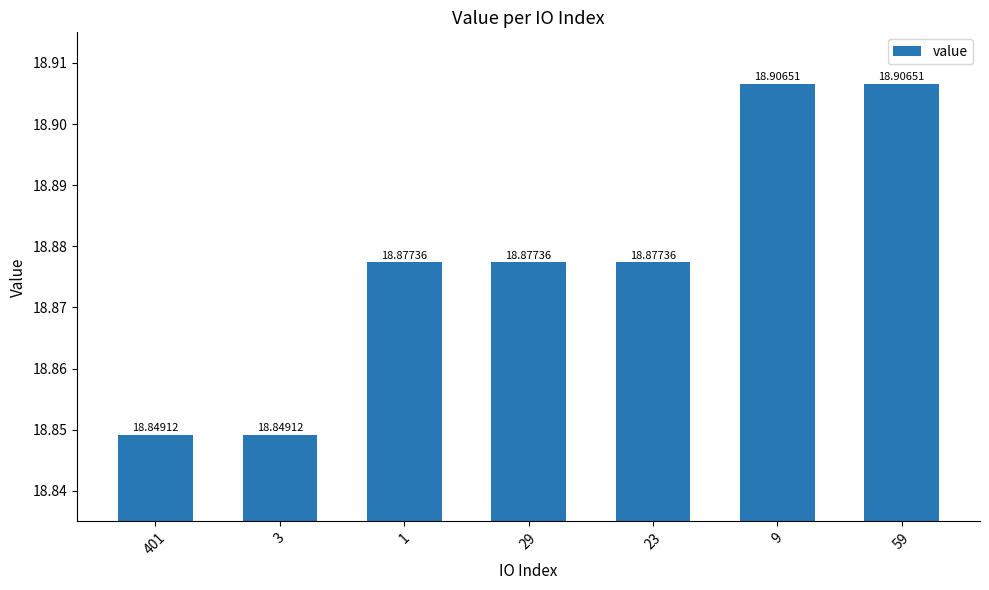

What position from the left is 1?

3